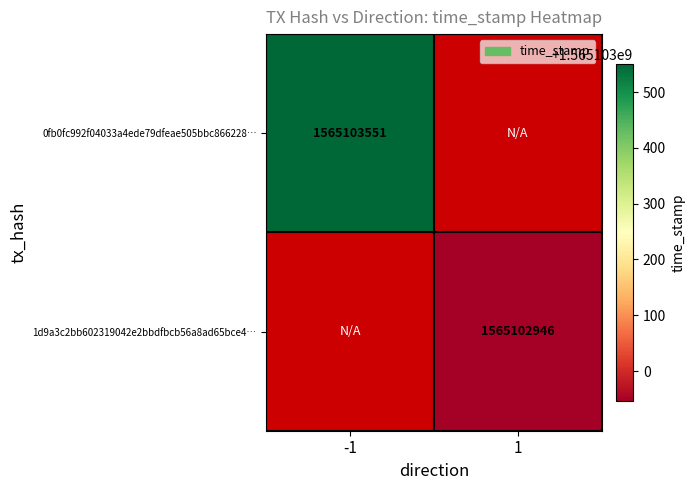

The 0fb0fc992f04033a4ede79dfeae505bbc866228 series shows 0 at direction_1. True or false?

True